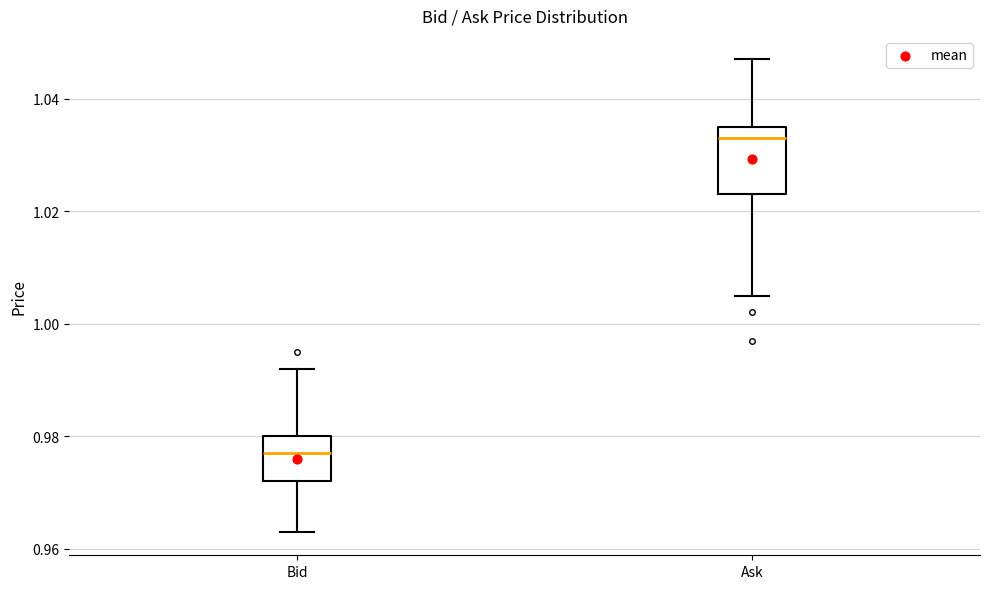

Comparing the boxes themselves (not the whiskers), which one is the tallest?

Ask